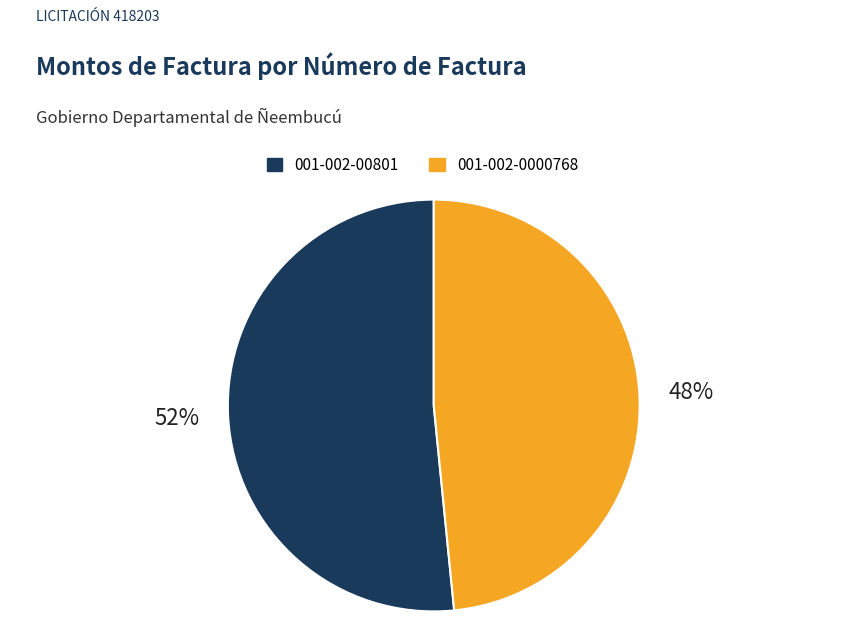

Which has a higher value, 001-002-0000768 or 001-002-00801?

001-002-00801